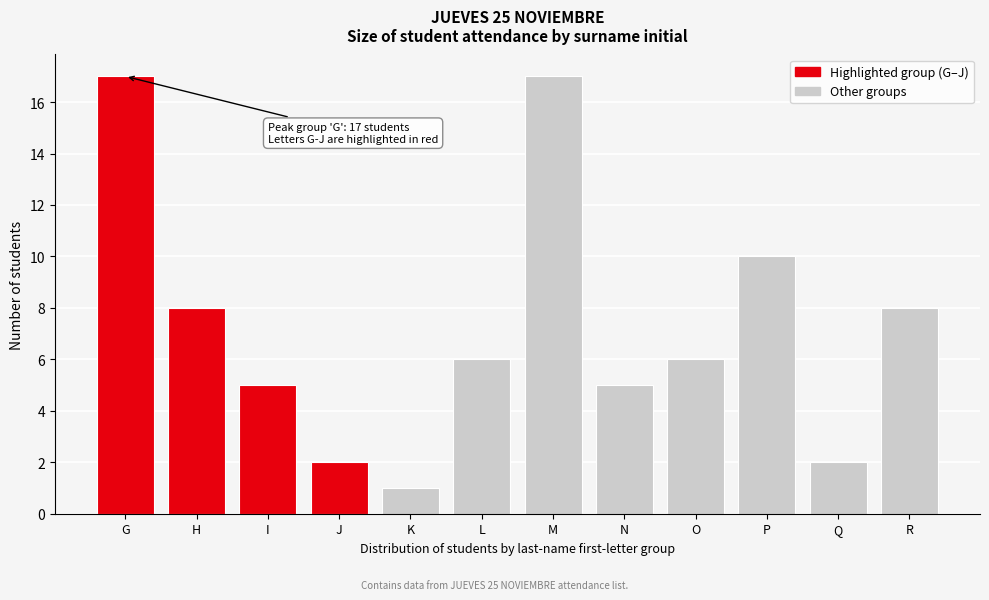

Reading left to right, list all the values displayed in this chart.

17	8	5	2	1	6	17	5	6	10	2	8